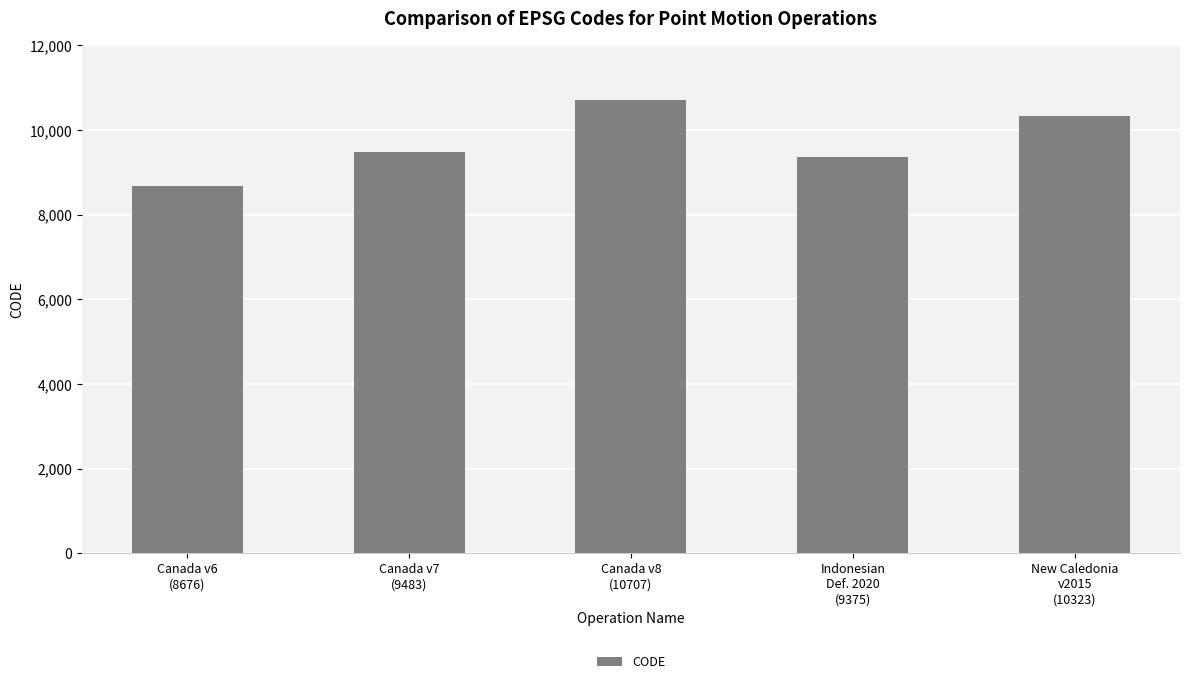

What is the sum of all values?

48564